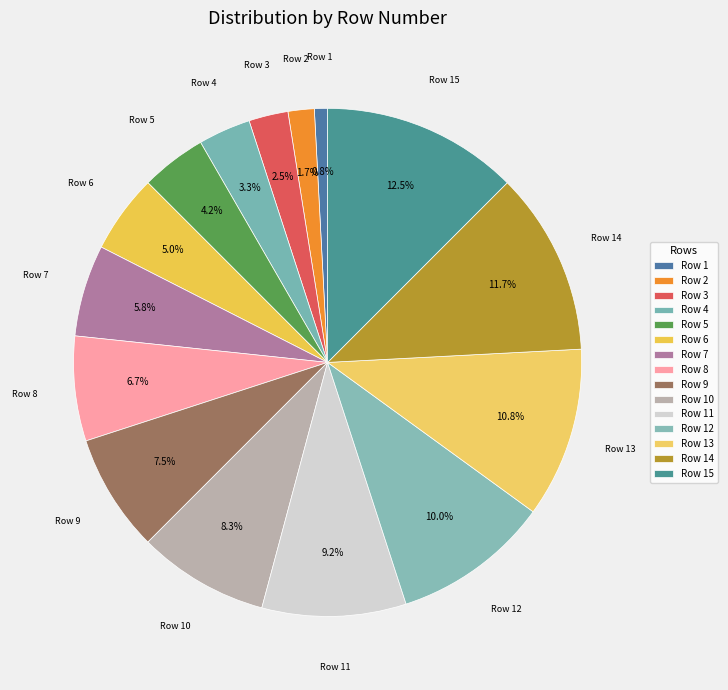

Is it true that Row 9 is 8% of the pie?

True